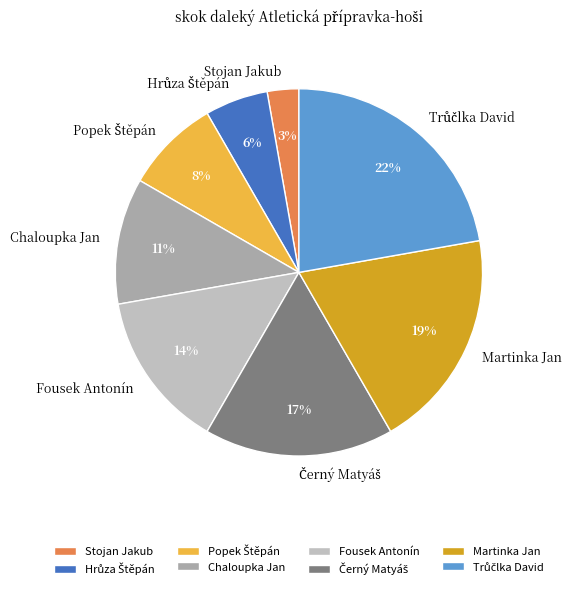

How many slices are in this pie chart?

8